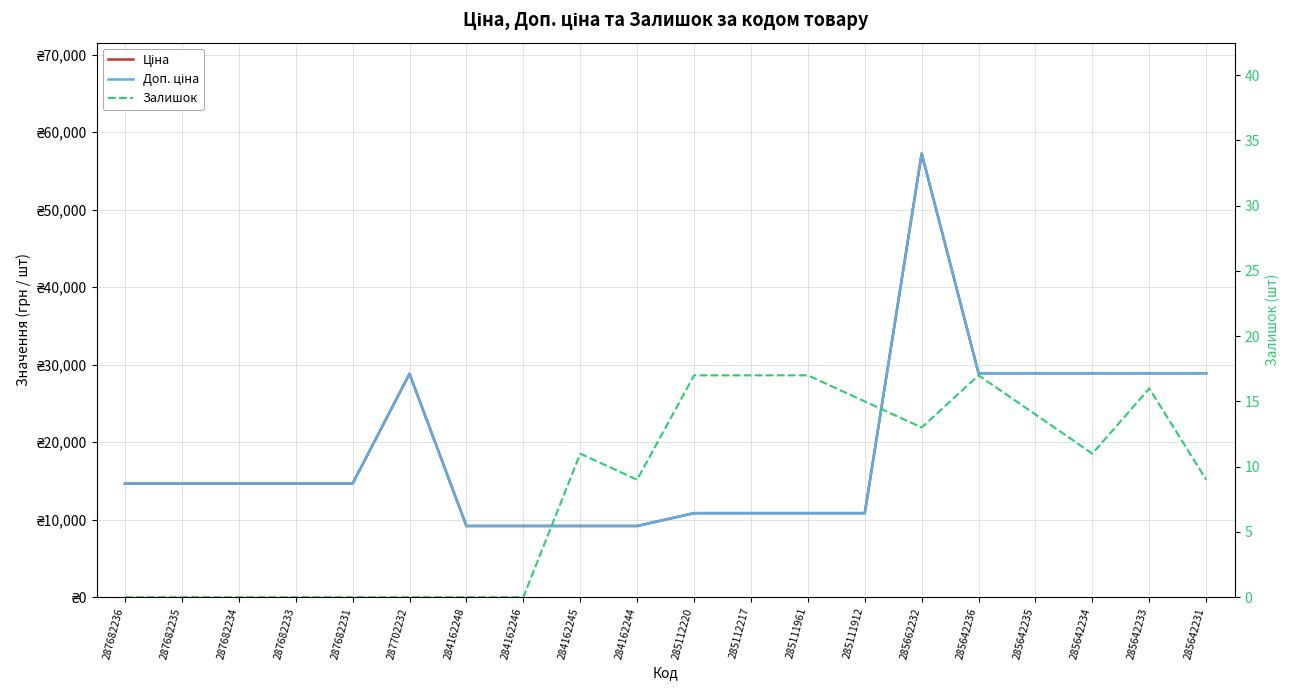

Rank the categories by Залишок value from highest to lowest.

285112220, 285112217, 285111961, 285642236, 285642233, 285111912, 285642235, 285662232, 284162245, 285642234, 284162244, 285642231, 287682236, 287682235, 287682234, 287682233, 287682231, 287702232, 284162248, 284162246